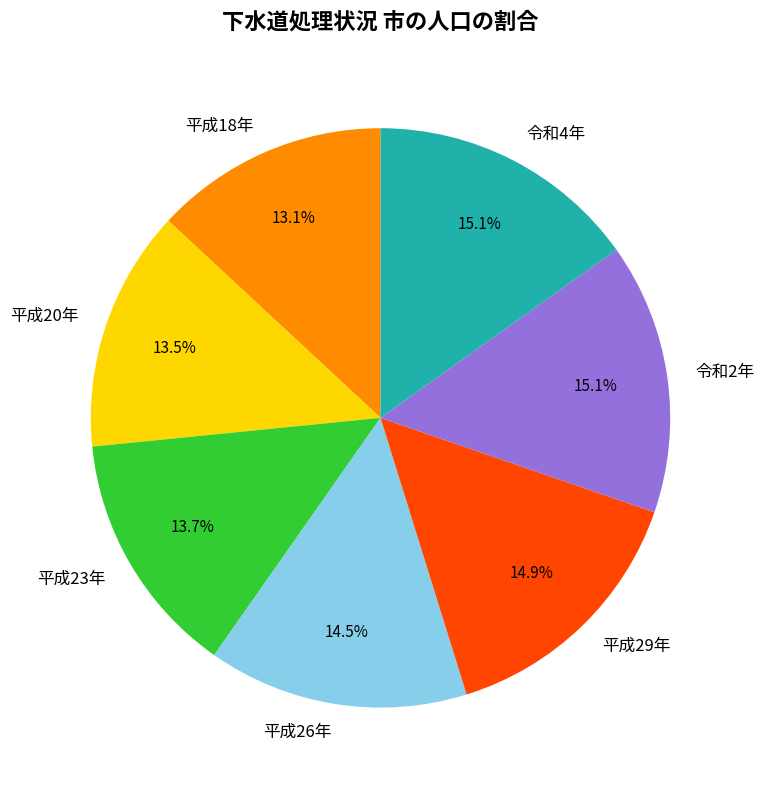

What is the total percentage of 平成20年 and 令和4年?

28.6%